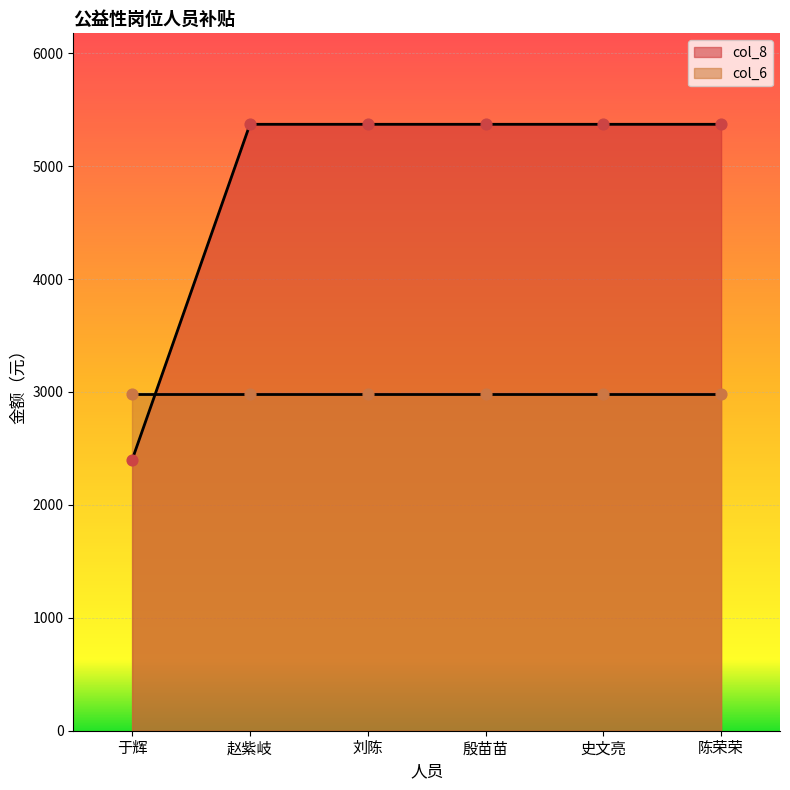

Which has a higher value, 史文亮 or 陈荣荣?

史文亮